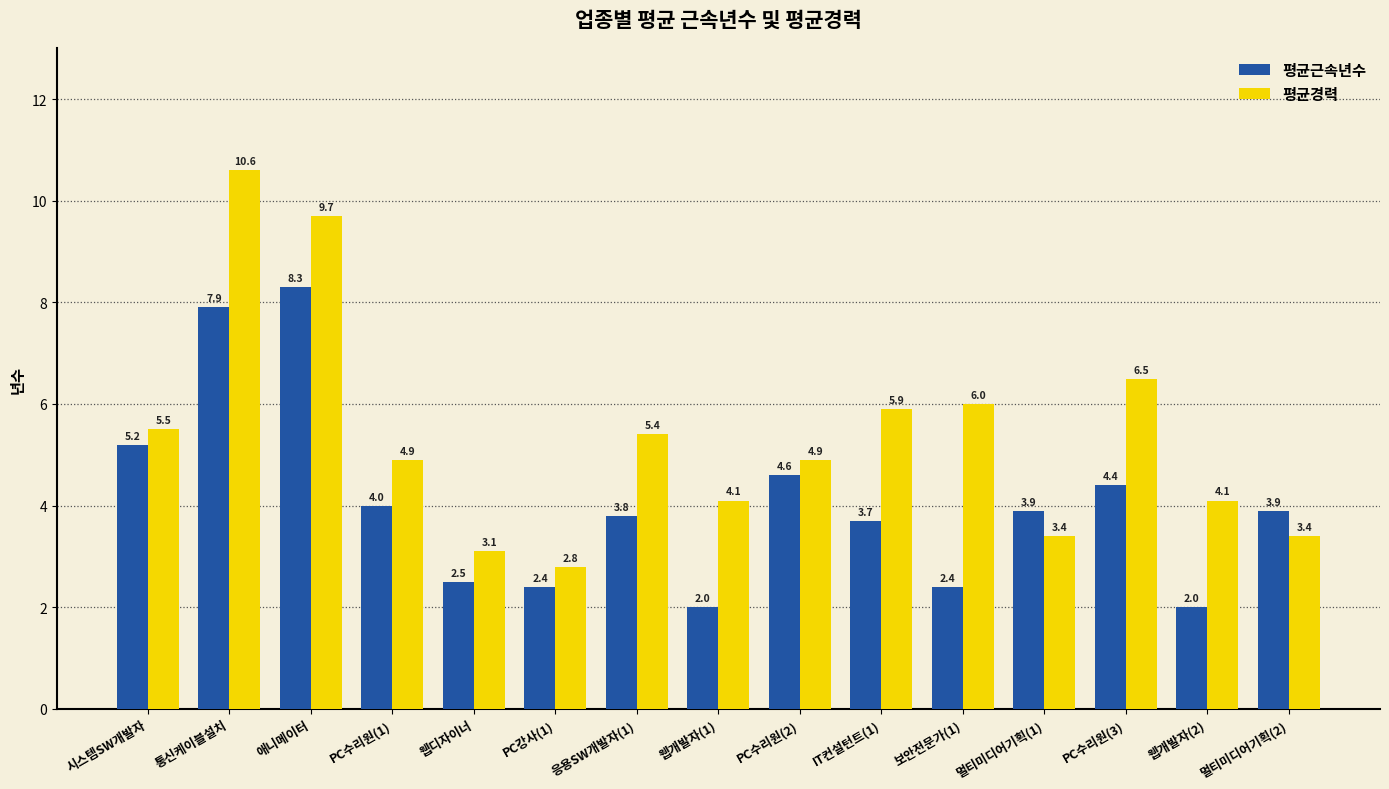

List the series in order of their peak value, highest first.

평균경력, 평균근속년수